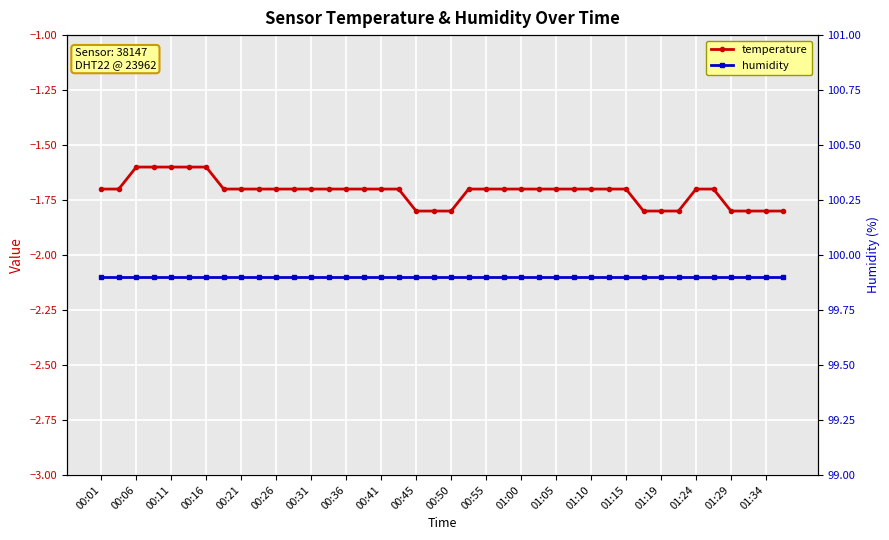

List the series in order of their peak value, lowest first.

temperature, humidity